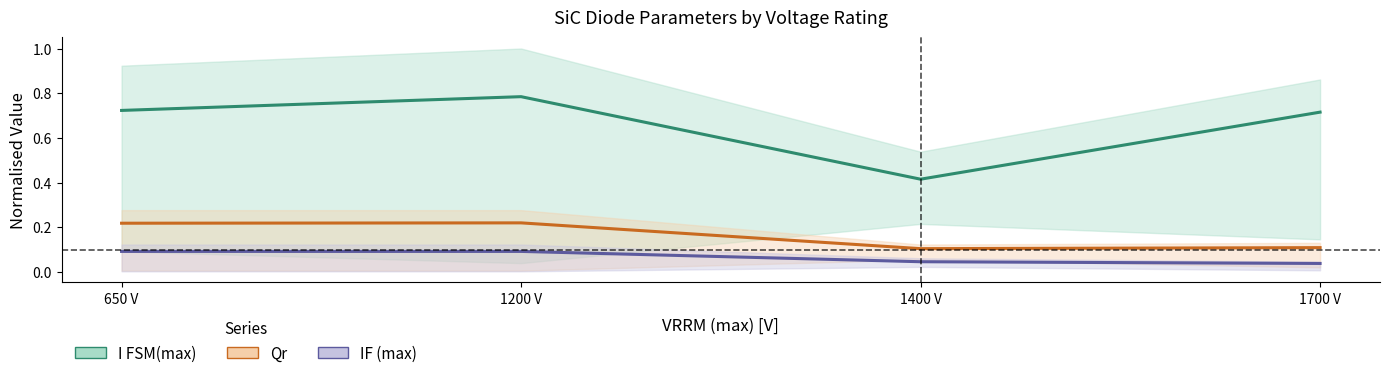

What is the total value across all series at 1400 V?

0.6